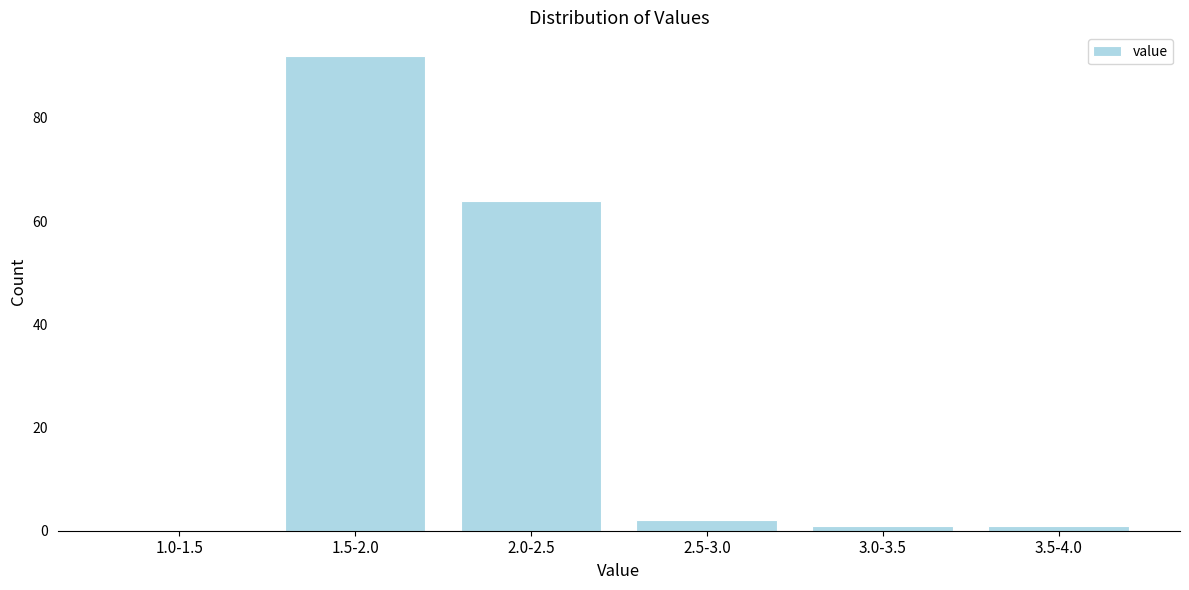

Reading right to left, transcribe all the data shown in this chart.

3.5-4.0=1	3.0-3.5=1	2.5-3.0=2	2.0-2.5=64	1.5-2.0=92	1.0-1.5=0